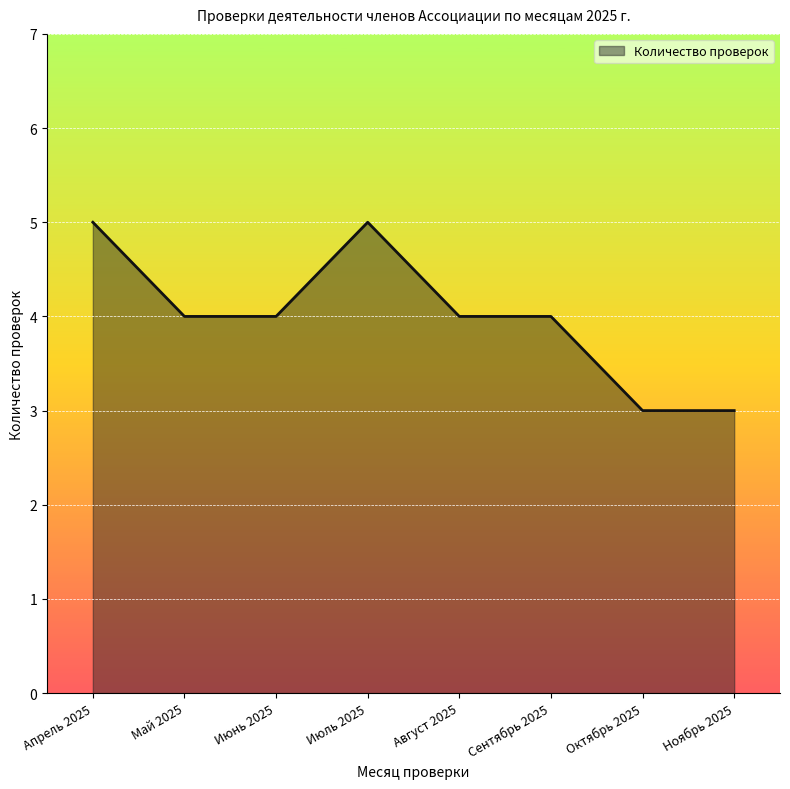

Count the values in the range 4 to 5.

6